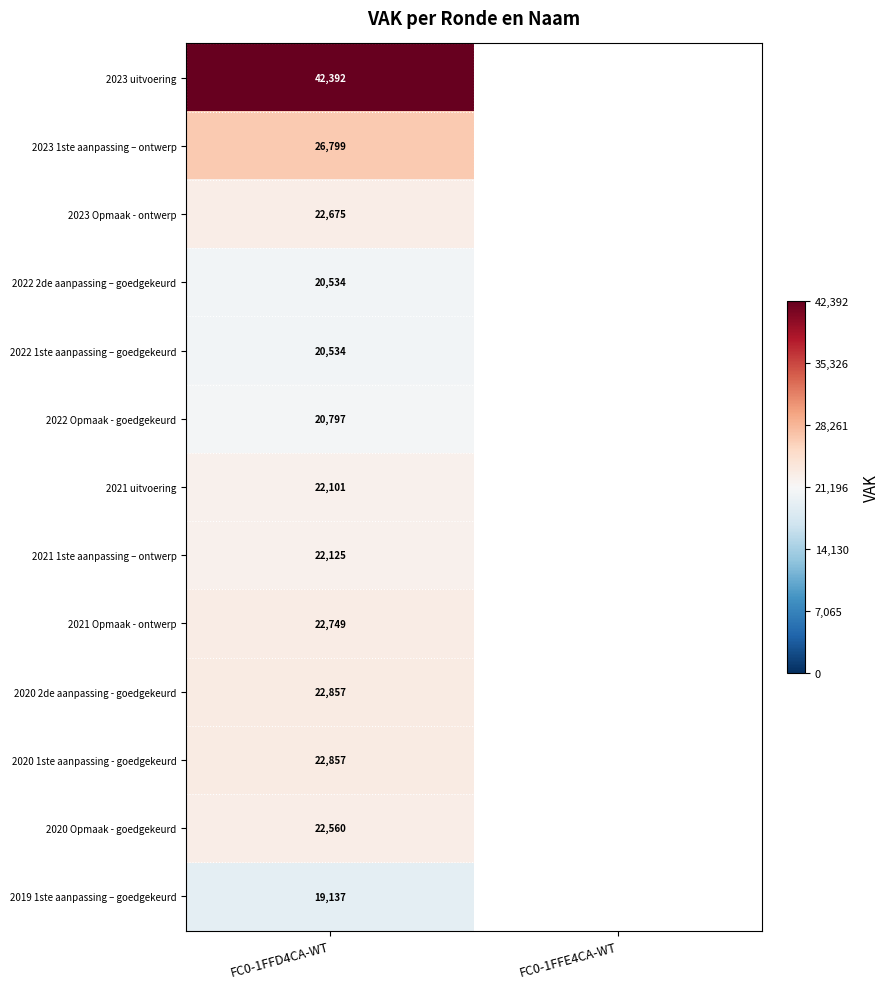

At which category is the sum across all series the highest?

FC0-1FFD4CA-WT